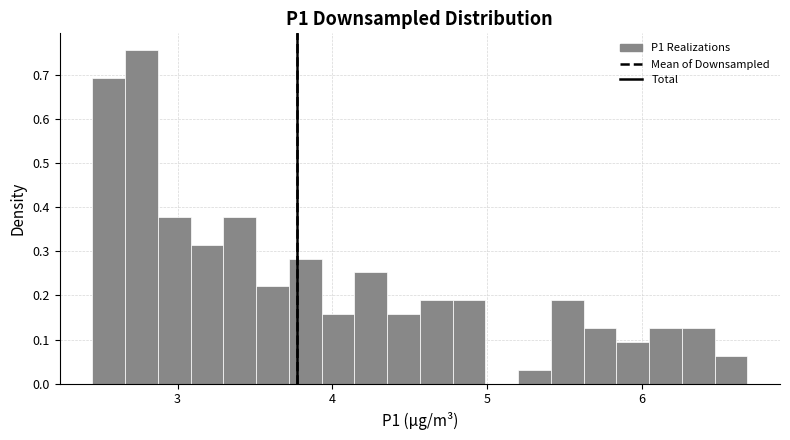

Read against the x-axis, roughly where is the centre of the tallest bar?

2.8